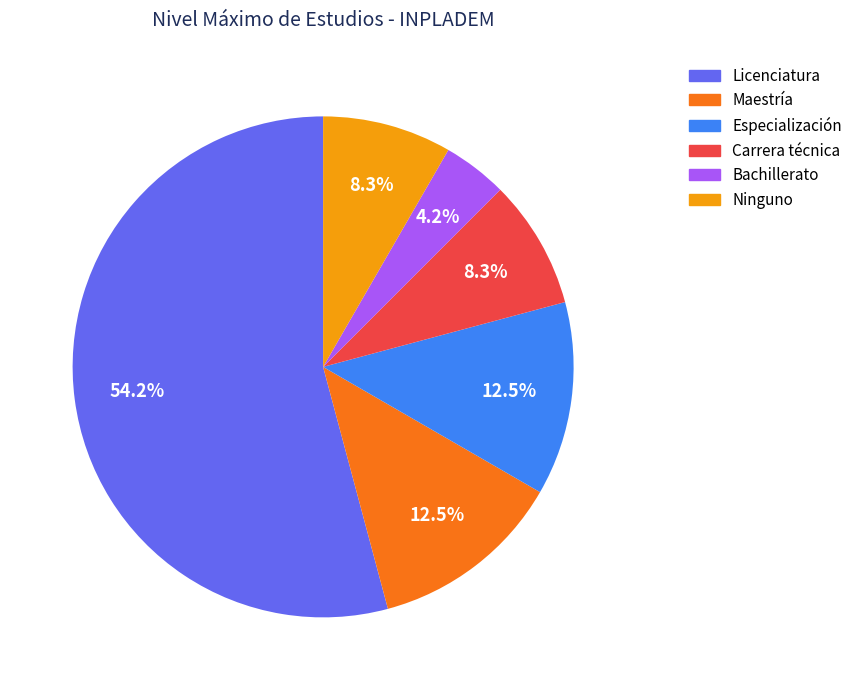

To the nearest percent, what is the difference between the largest and smallest slice percentages?

50%